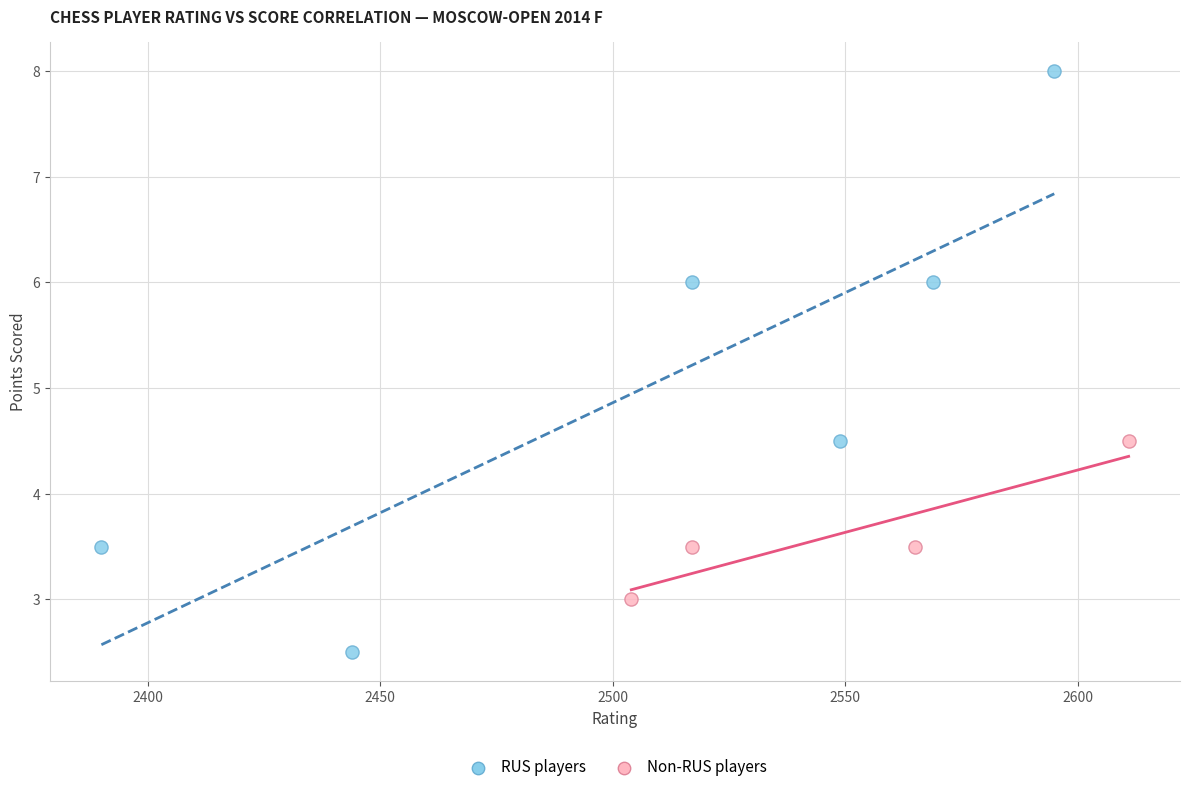

Which series has the widest spread of Y values?

RUS players